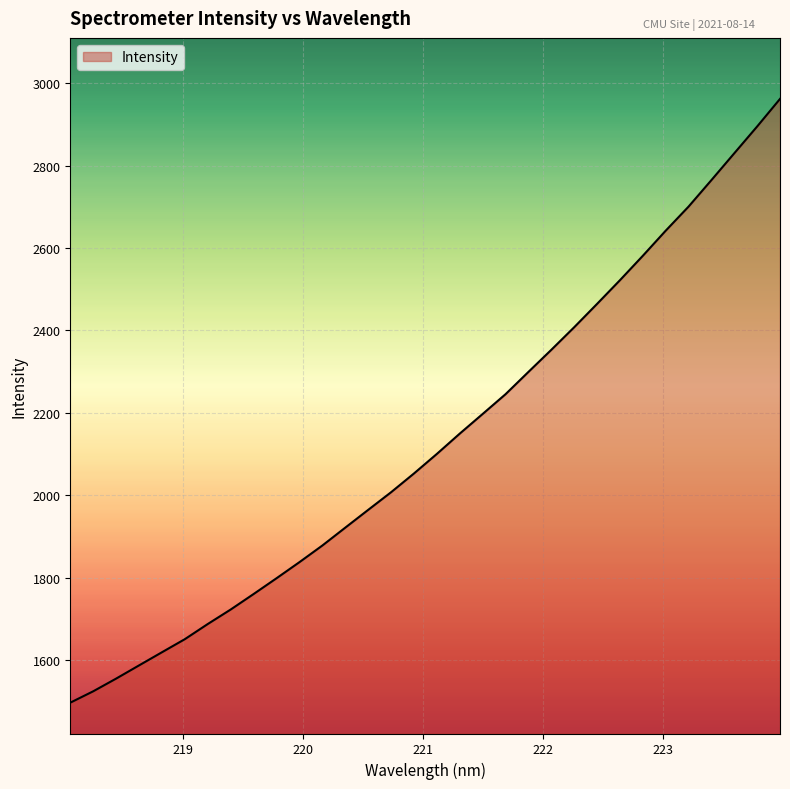

What is the difference between the maximum and minimum values?

1465.2